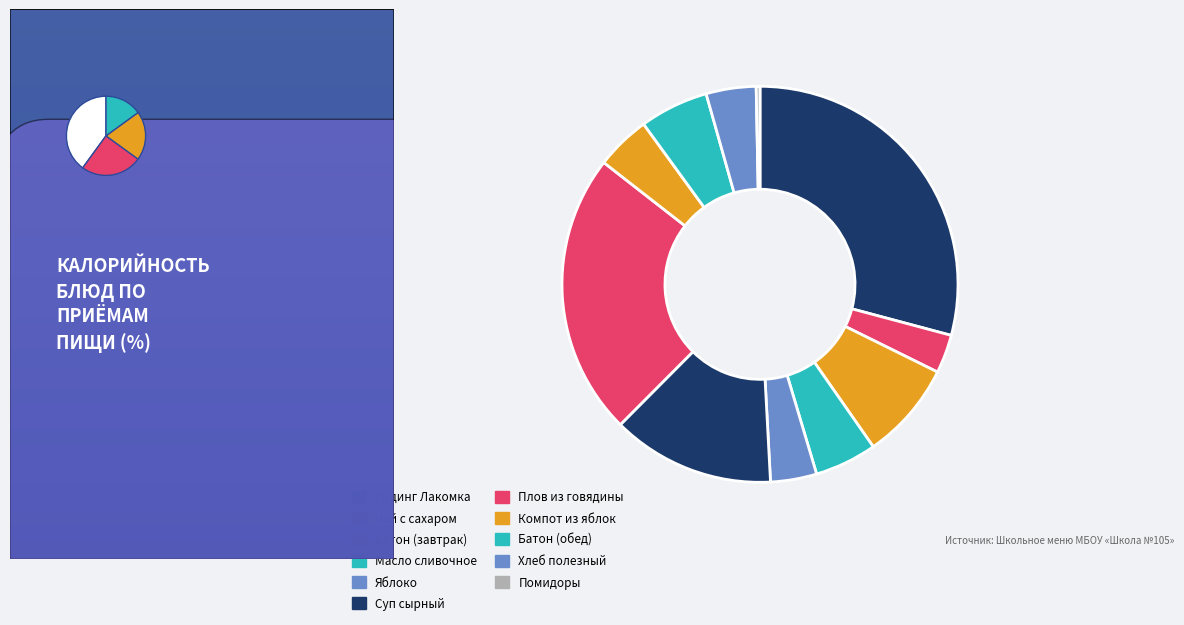

Is Масло сливочное the majority of the pie?

No